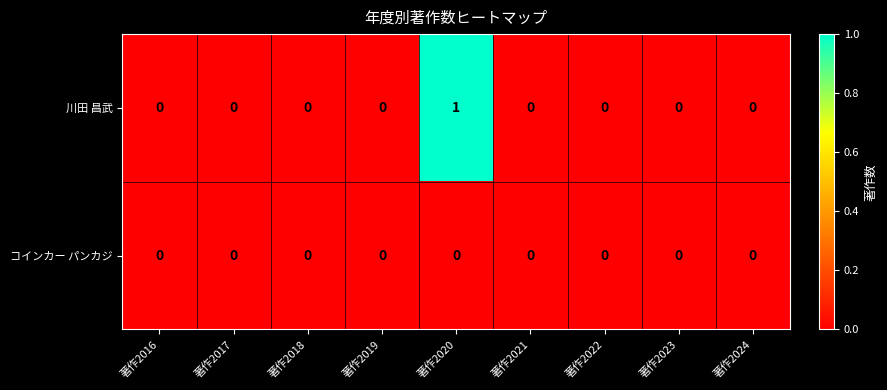

Reading right to left, list all the values displayed in this chart.

川田 昌武: 著作2024=0	著作2023=0	著作2022=0	著作2021=0	著作2020=1	著作2019=0	著作2018=0	著作2017=0	著作2016=0
コインカー パンカジ: 著作2024=0	著作2023=0	著作2022=0	著作2021=0	著作2020=0	著作2019=0	著作2018=0	著作2017=0	著作2016=0